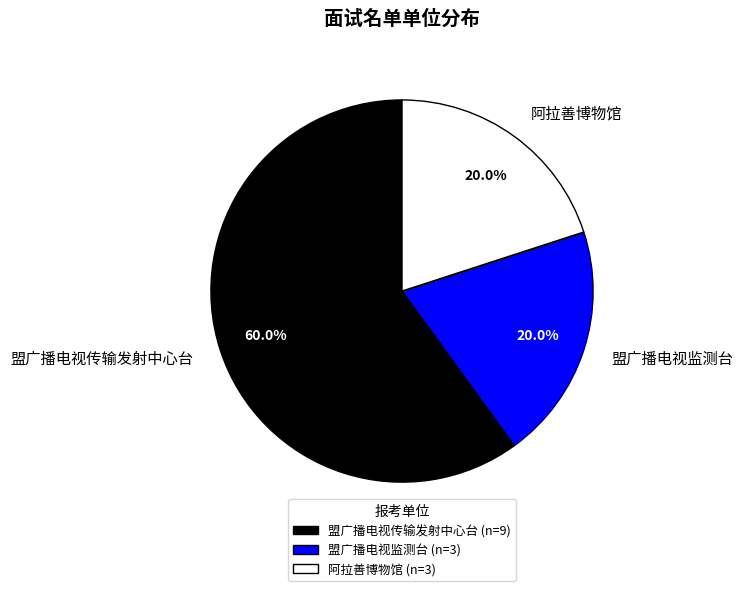

What portion of the pie excludes 盟广播电视传输发射中心台?

40.0%